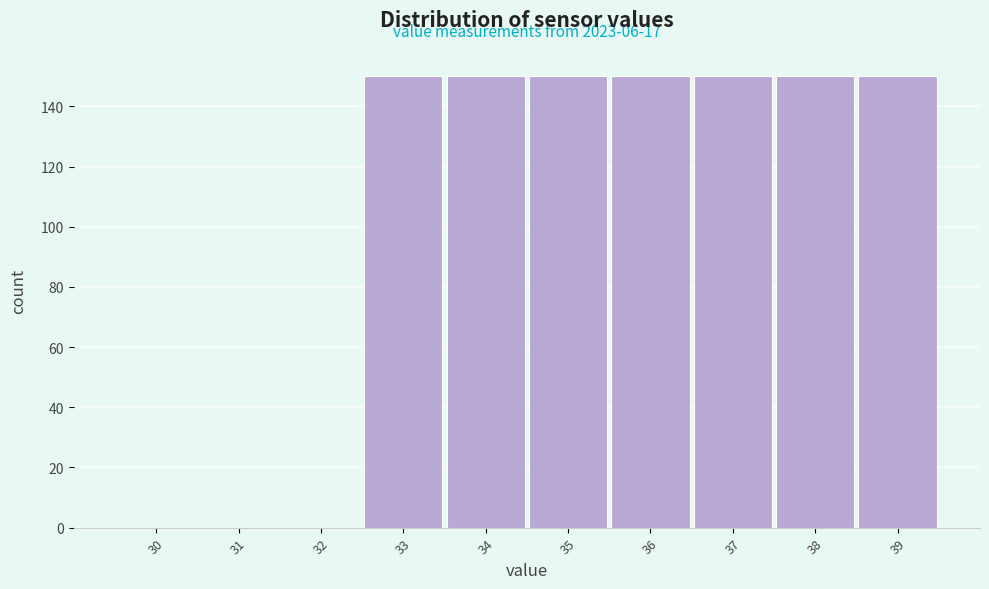

Reading left to right, what are all the values shown in this chart?

30=0	31=0	32=0	33=150	34=150	35=150	36=150	37=150	38=150	39=150